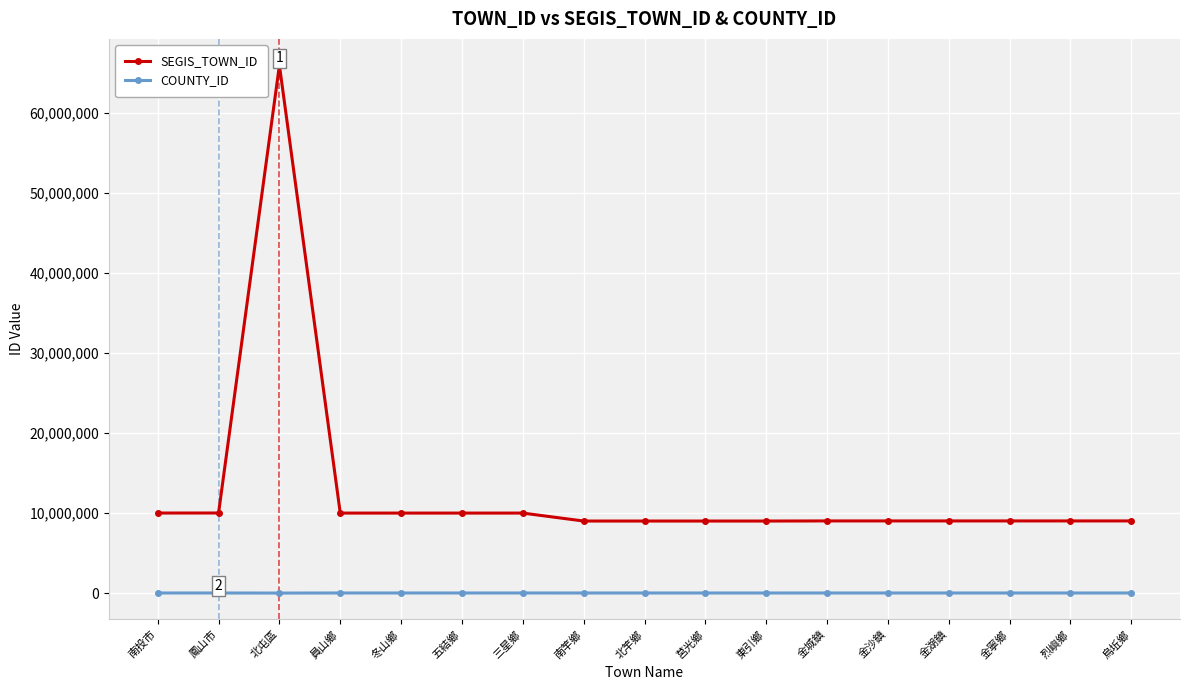

List the series in order of their overall mean, highest first.

SEGIS_TOWN_ID, COUNTY_ID